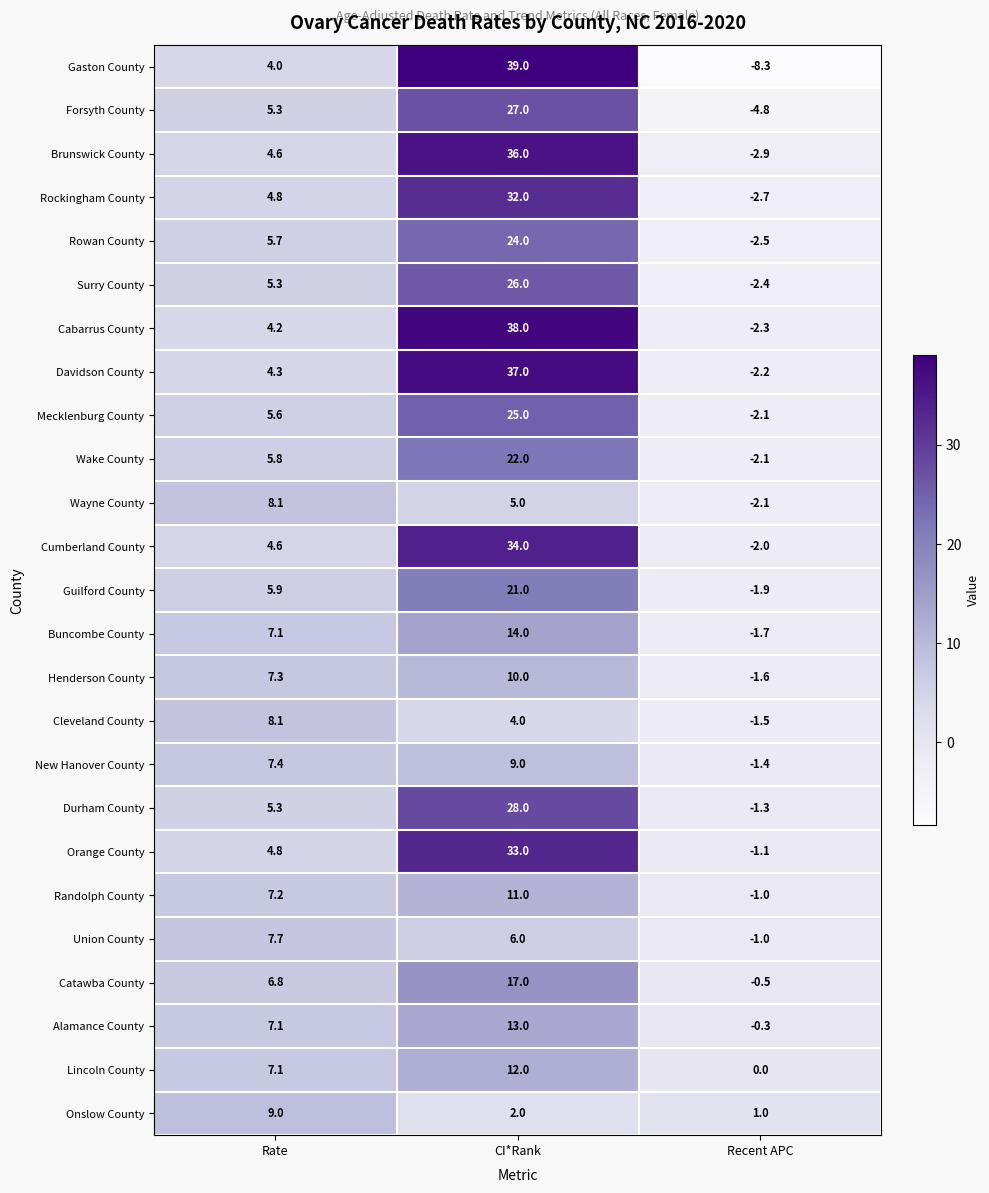

What is the difference between the Union County values at Rate and Recent APC?

8.7